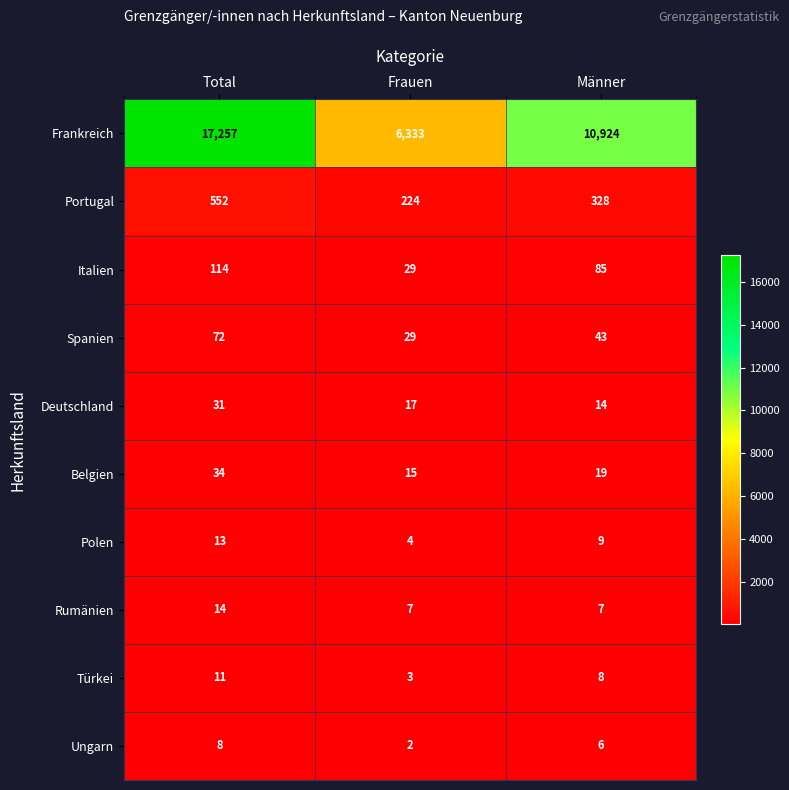

How many Portugal values are between 224 and 552?

3